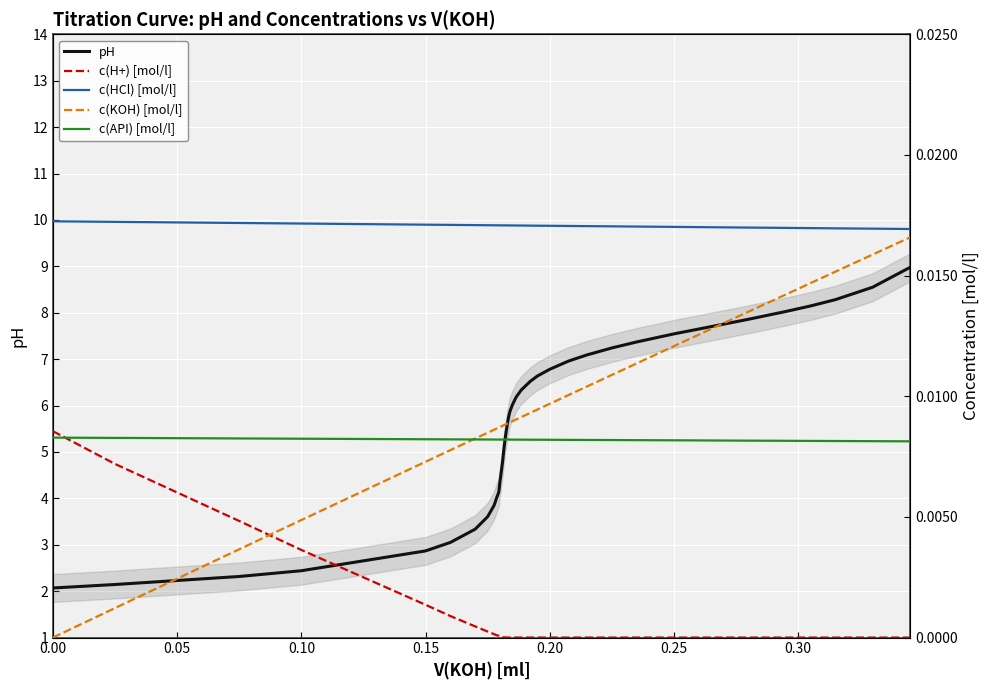

What is the minimum value for pH?

2.1